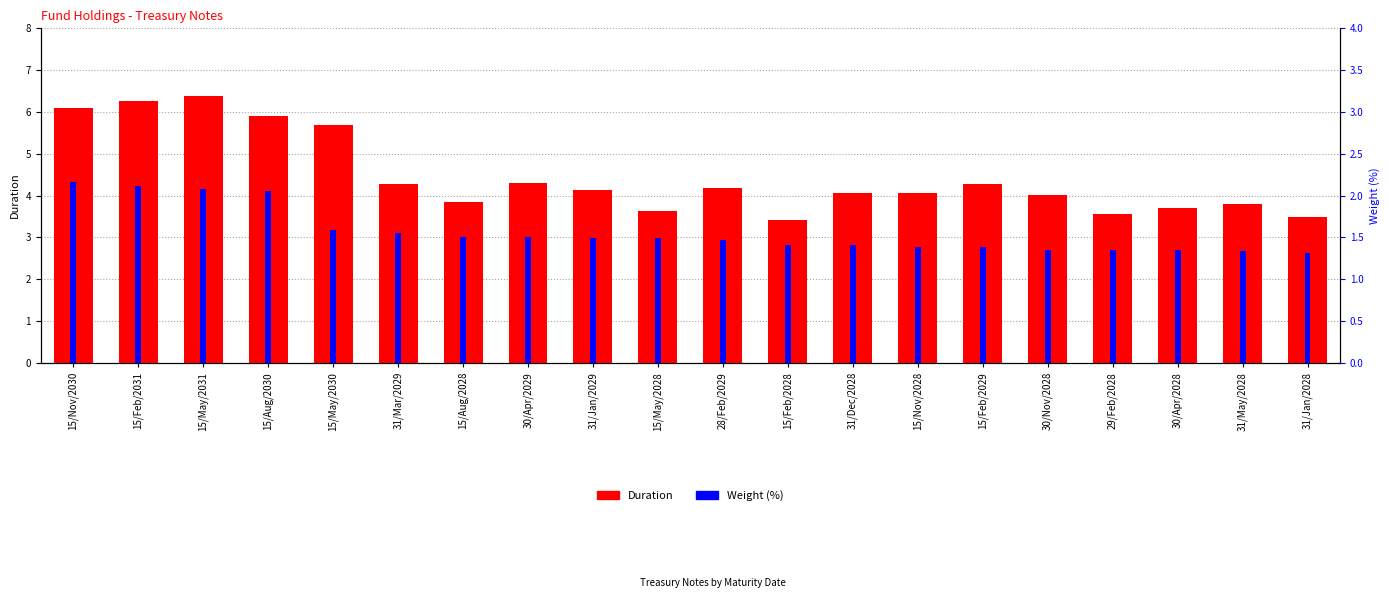

At which category is the sum across all series the highest?

15/May/2031